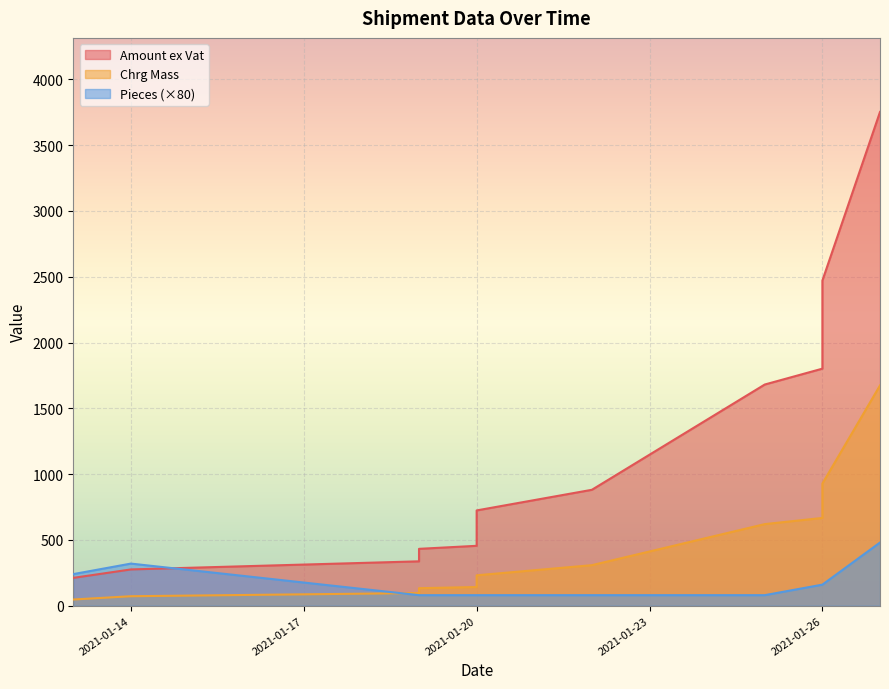

Which series ends up on top after the final intersection of Pieces and Amount ex Vat?

Amount ex Vat